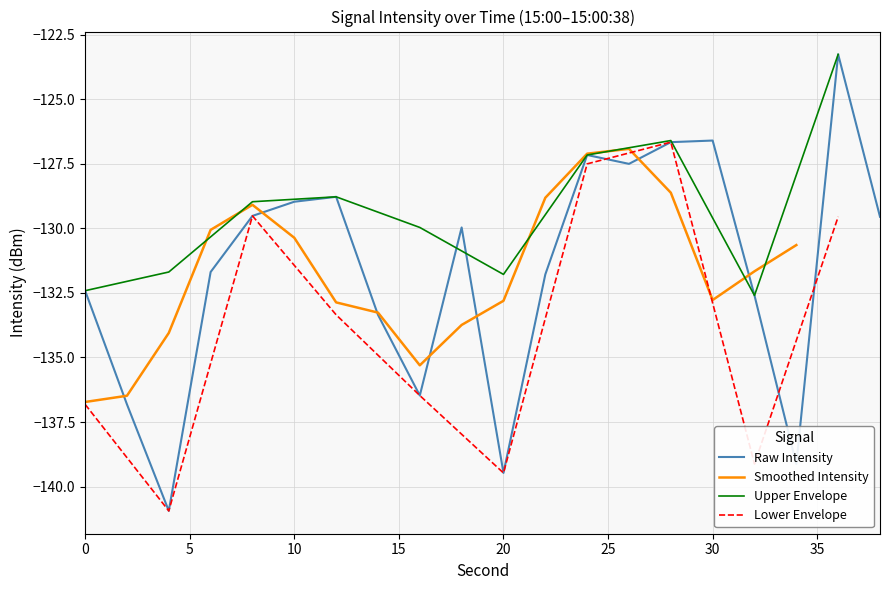

What is the minimum value for Raw Intensity?

-140.9